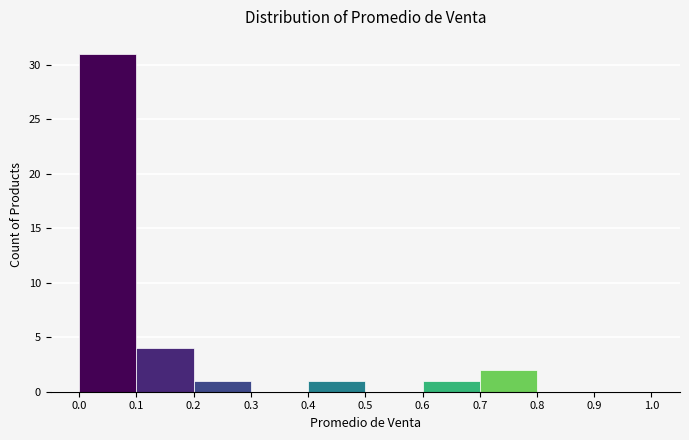

Over which range of the x-axis is the bar tallest?

0.0 to 0.1